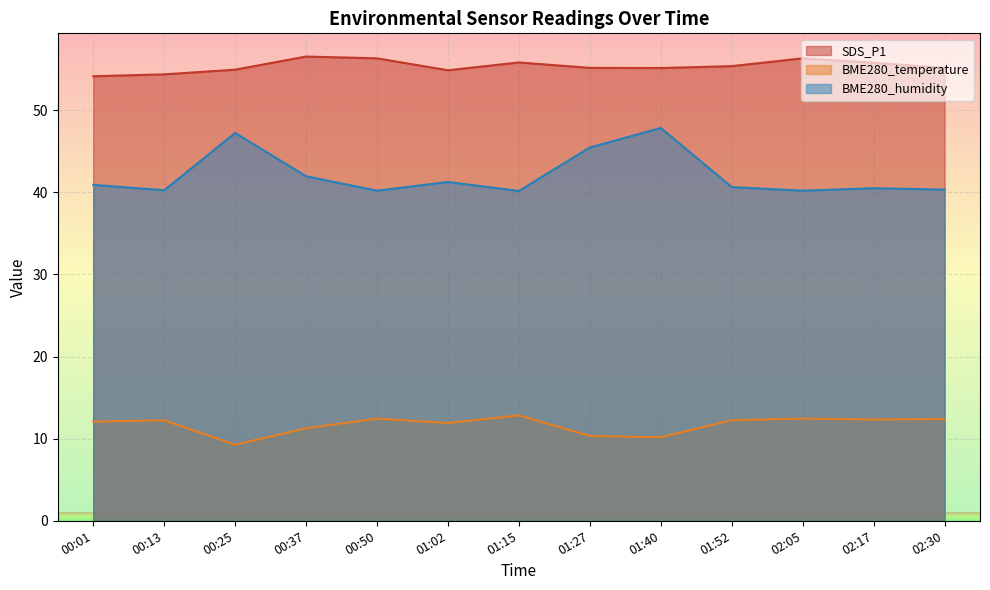

At which label does BME280_humidity reach its peak?

01:40